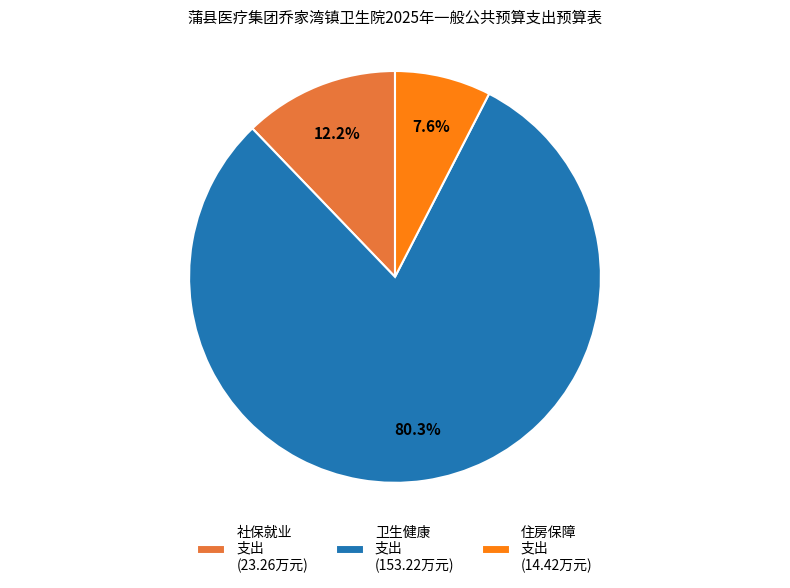

Is there a majority slice in this chart?

Yes